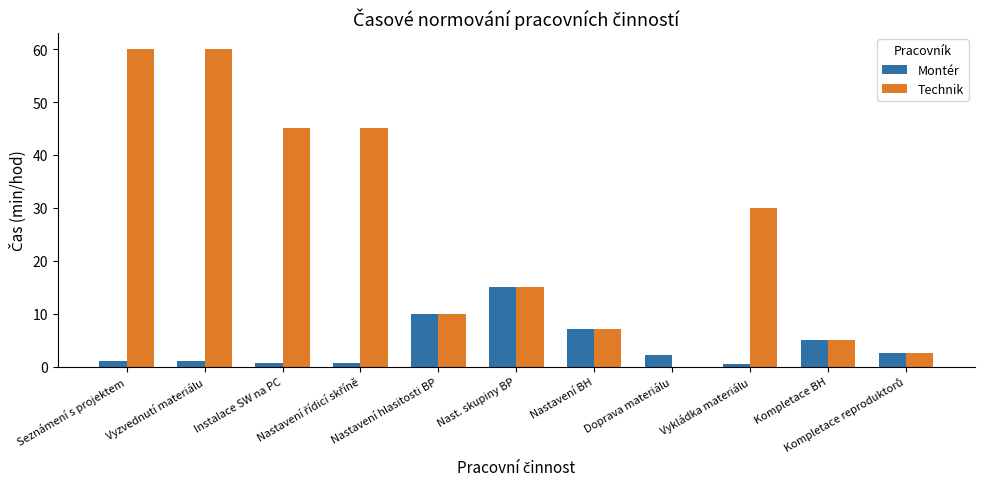

Which series has the largest total across all categories?

Technik